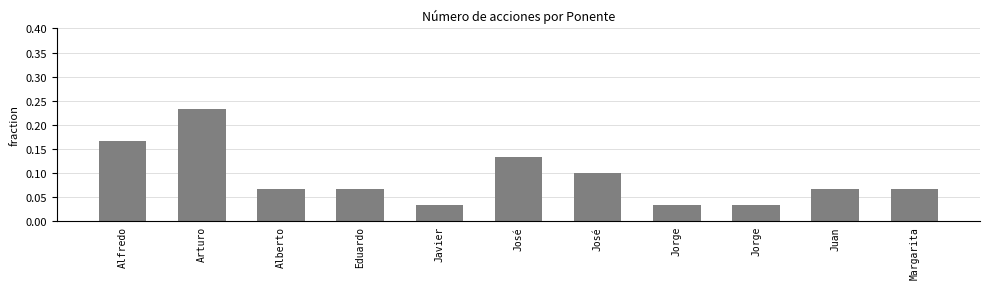

At which label is the value closest to 0?

Javier